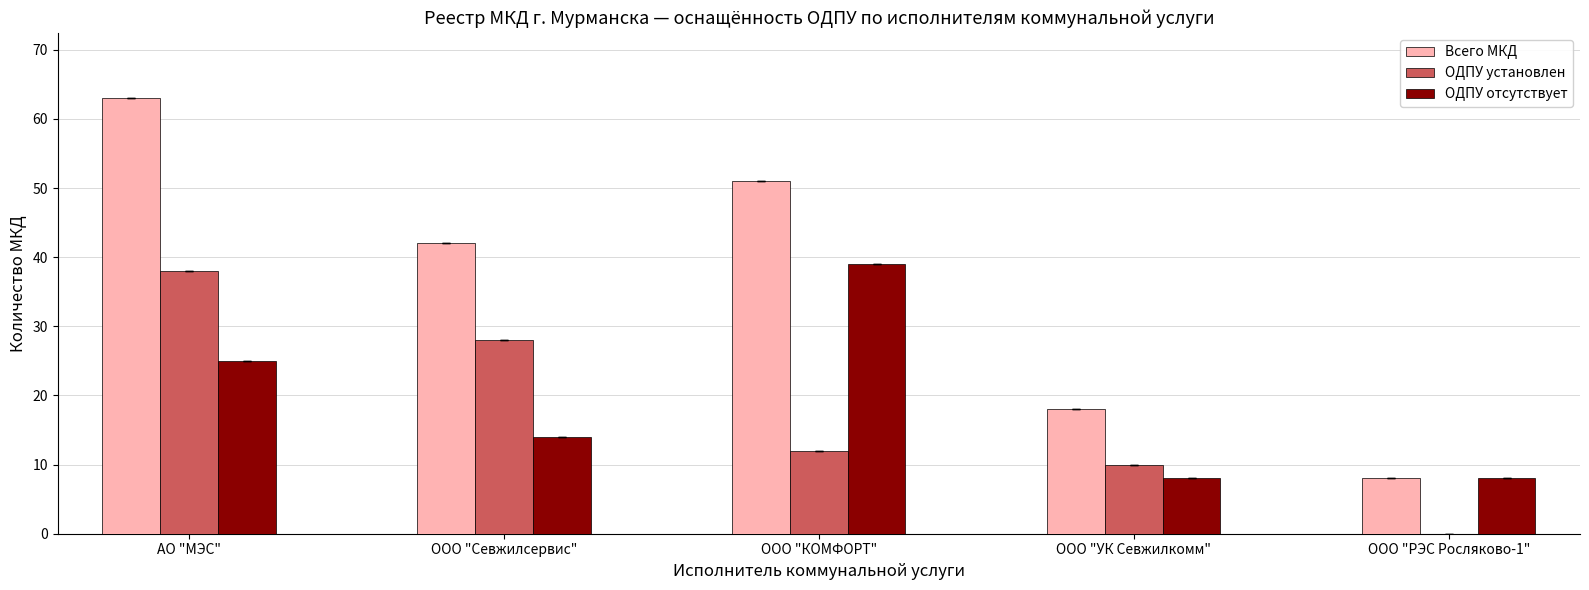

What is the maximum value for Всего МКД?

63